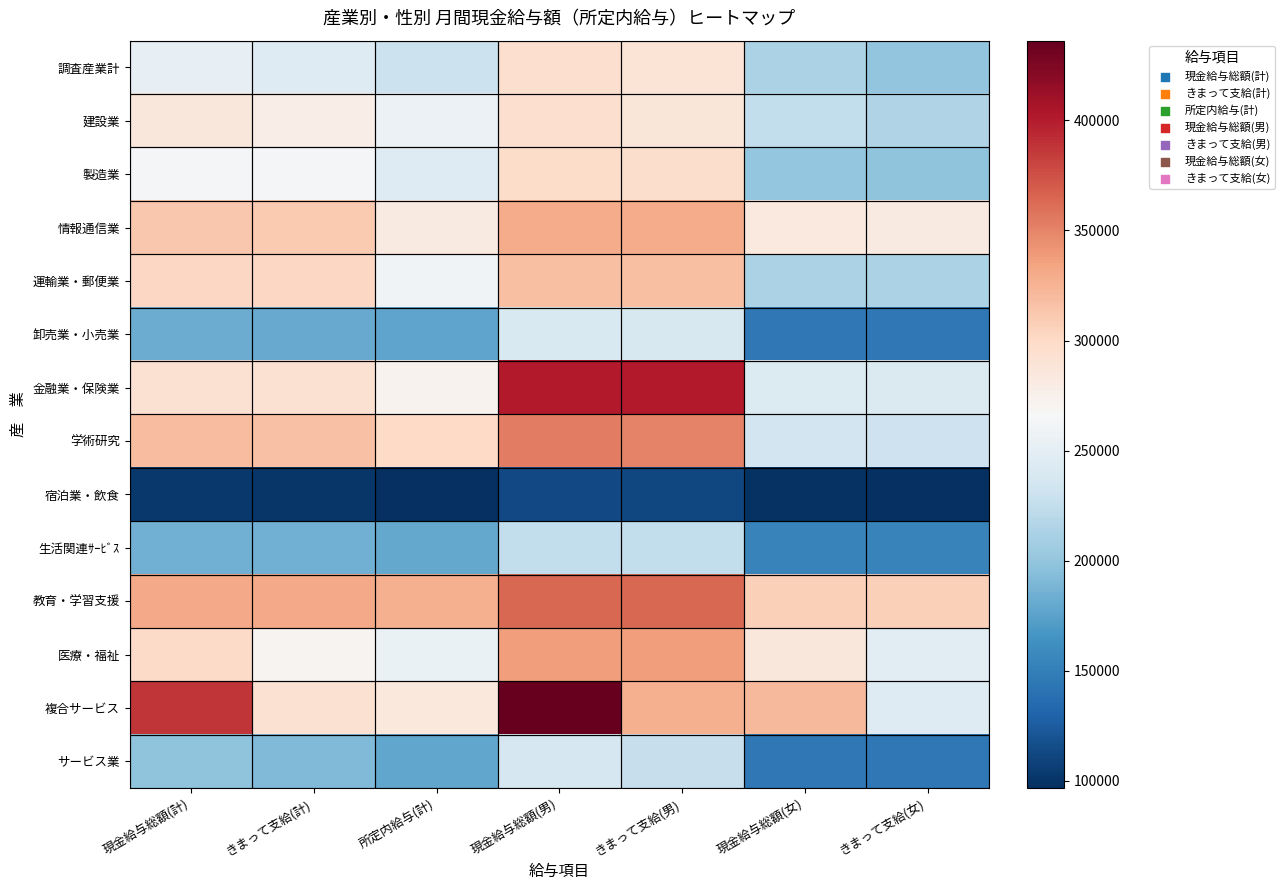

Rank the series by their maximum value, from lowest to highest.

宿泊業・飲食, 生活関連ｻｰﾋﾞｽ, サービス業, 卸売業・小売業, 調査産業計, 建設業, 製造業, 運輸業・郵便業, 情報通信業, 医療・福祉, 学術研究, 教育・学習支援, 金融業・保険業, 複合サービス